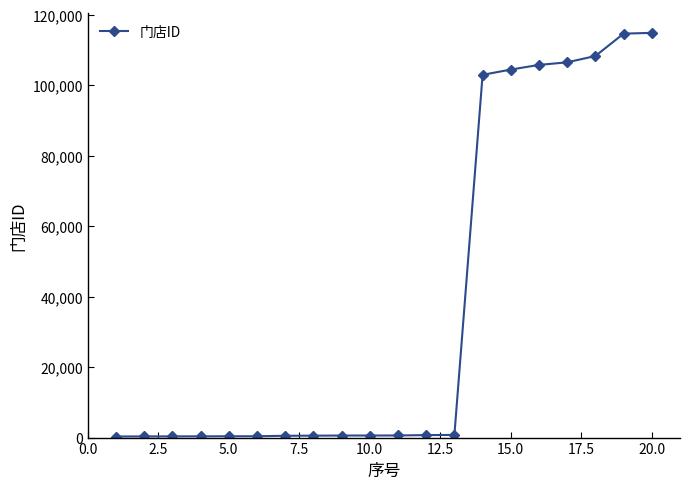

What is the maximum value shown in the chart?

114844